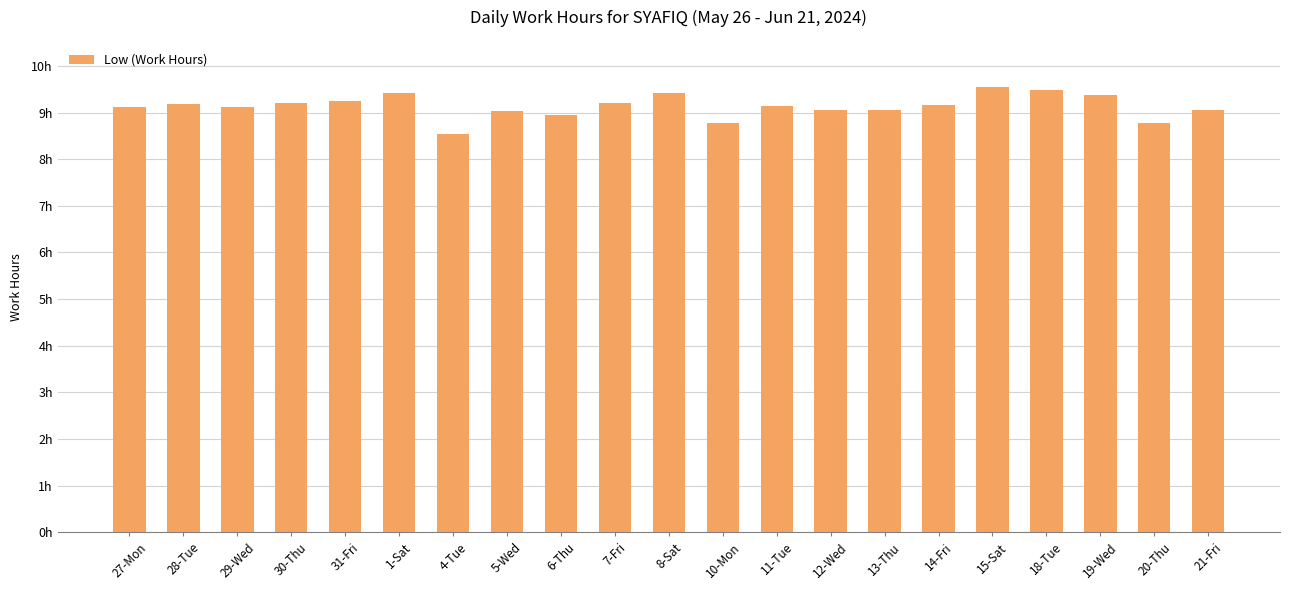

What is the maximum value shown in the chart?

9.6